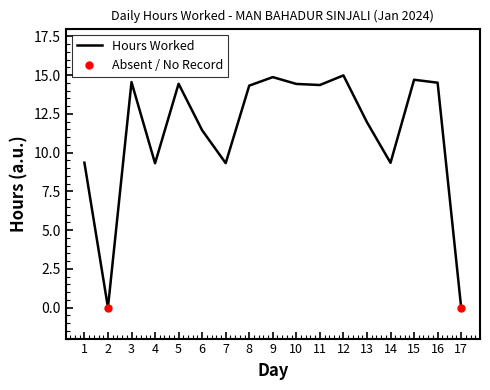

How many lines are shown in the chart?

1